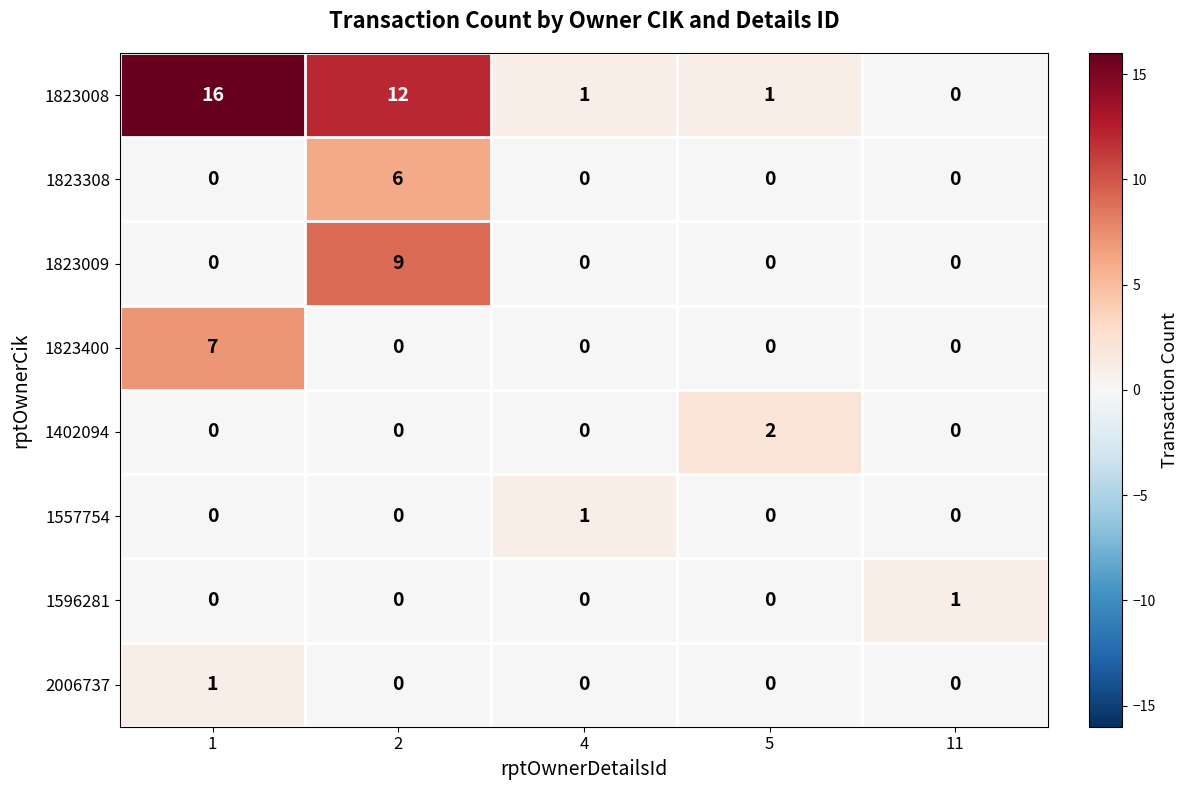

Which series has the largest total across all categories?

1823008